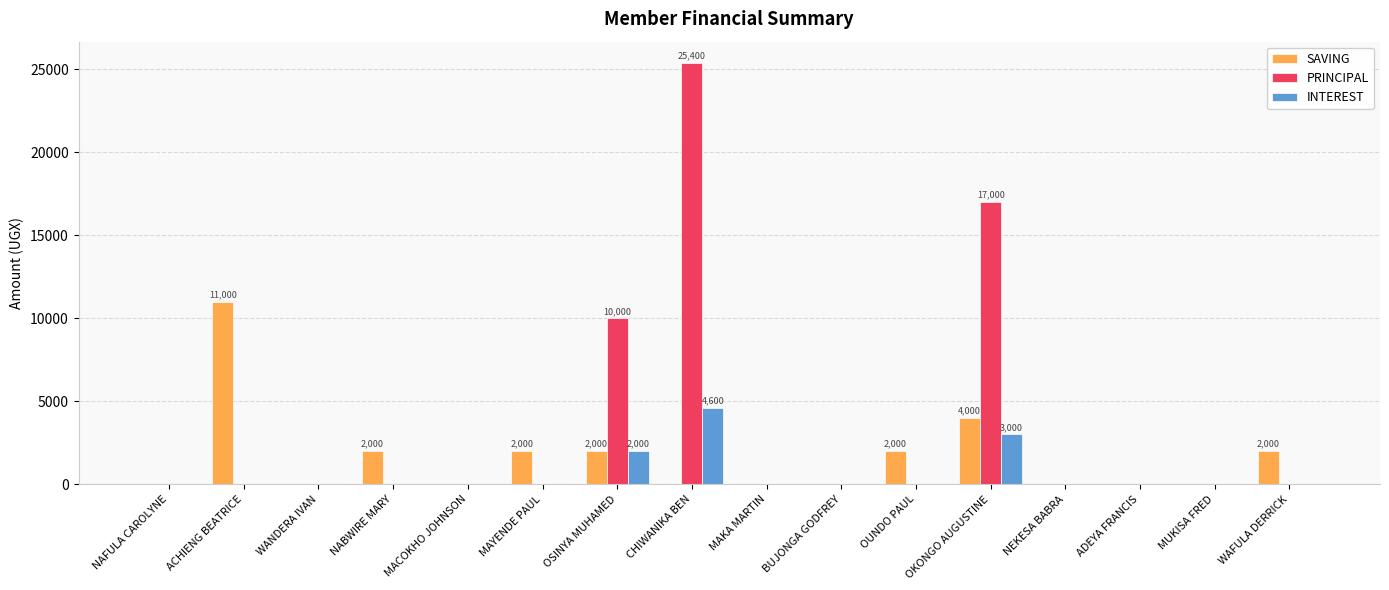

Which series has the largest total across all categories?

PRINCIPAL